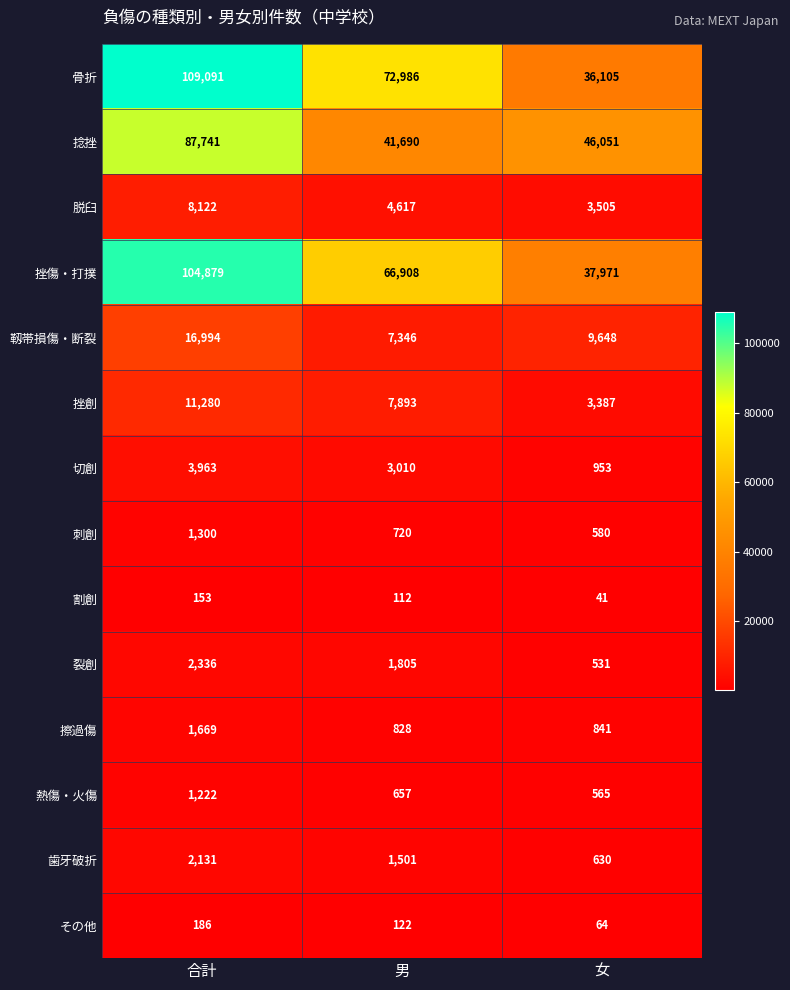

Count the number of data series in this chart.

14